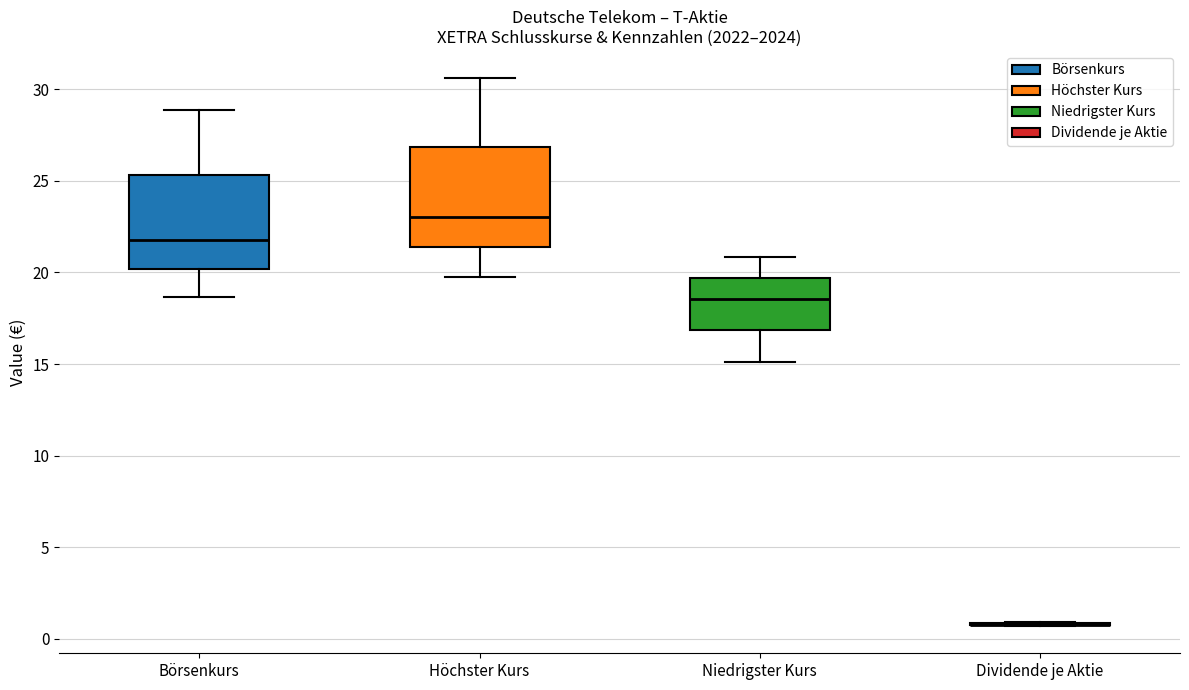

Where does the upper whisker of the box for Börsenkurs end on the y-axis? The values are not printed on the chart, so give them approximately, as read against the axis.

29.0